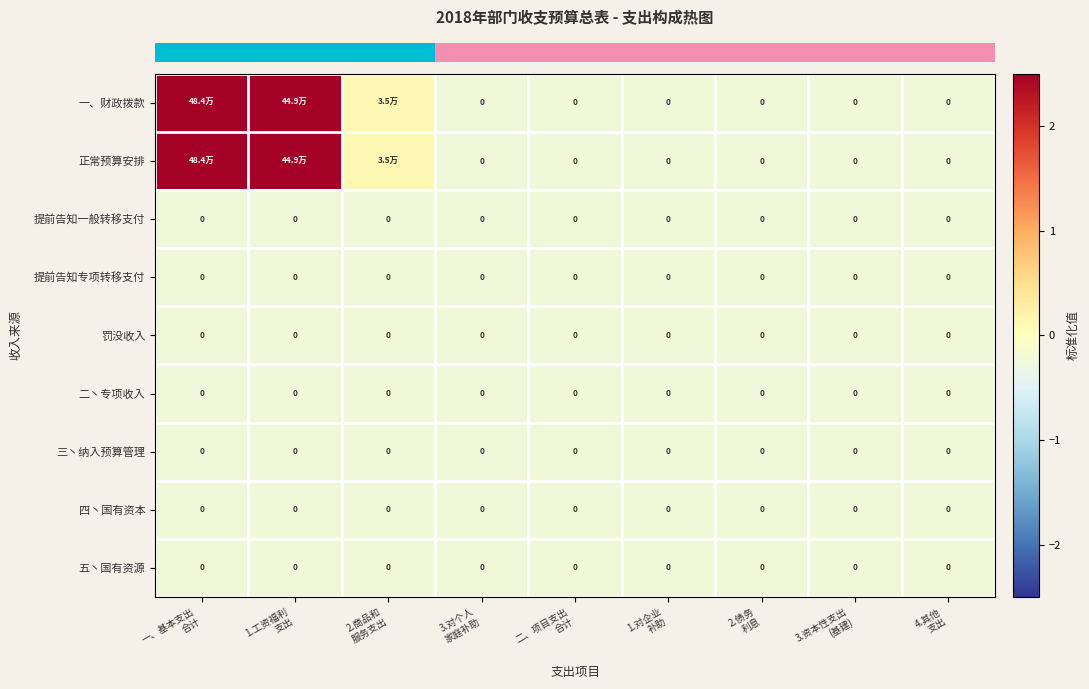

At which category is the sum across all series the highest?

一、基本支出
合计